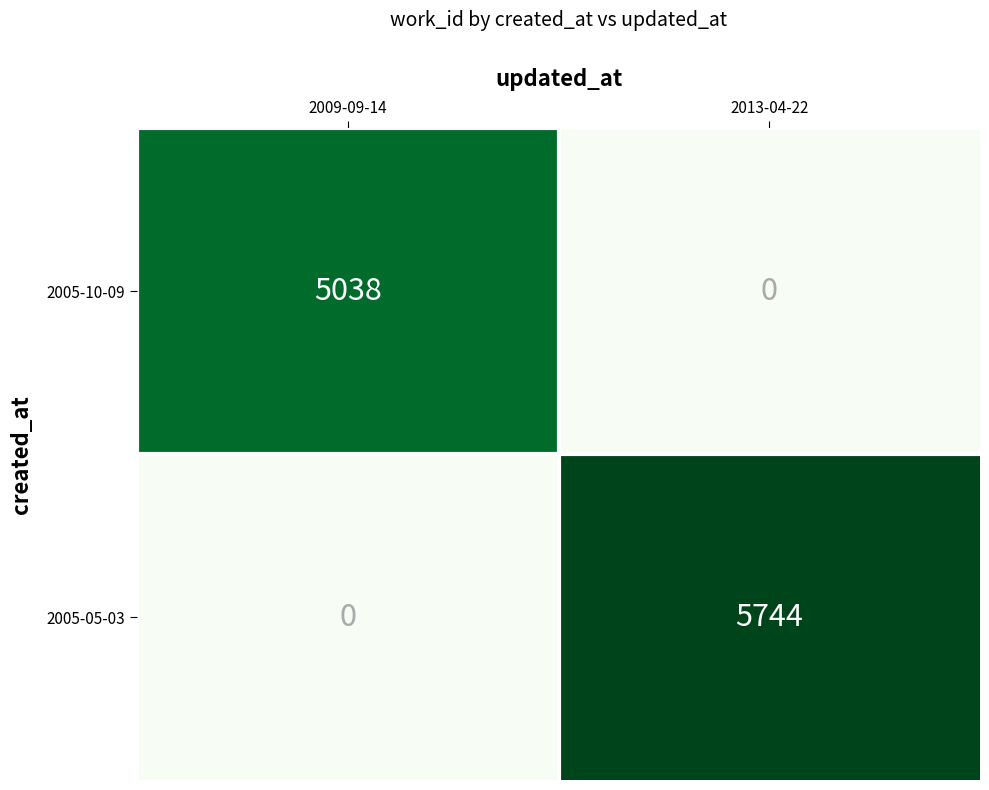

Reading left to right, extract all data points from this chart.

2005-10-09: 5038	0
2005-05-03: 0	5744